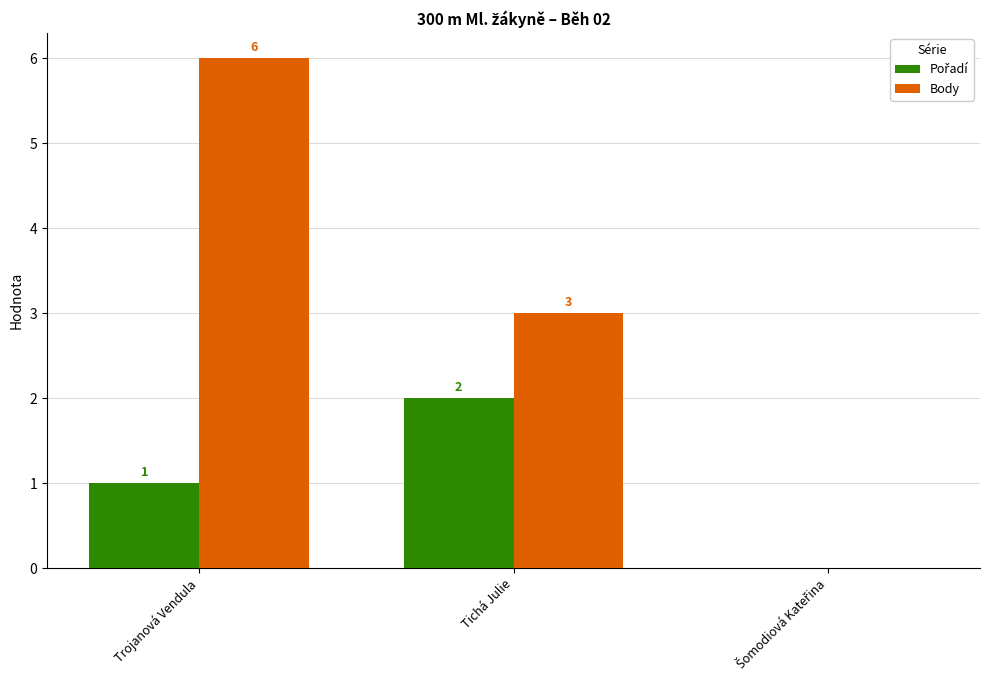

Is it true that Body equals 2 at Tichá Julie?

False